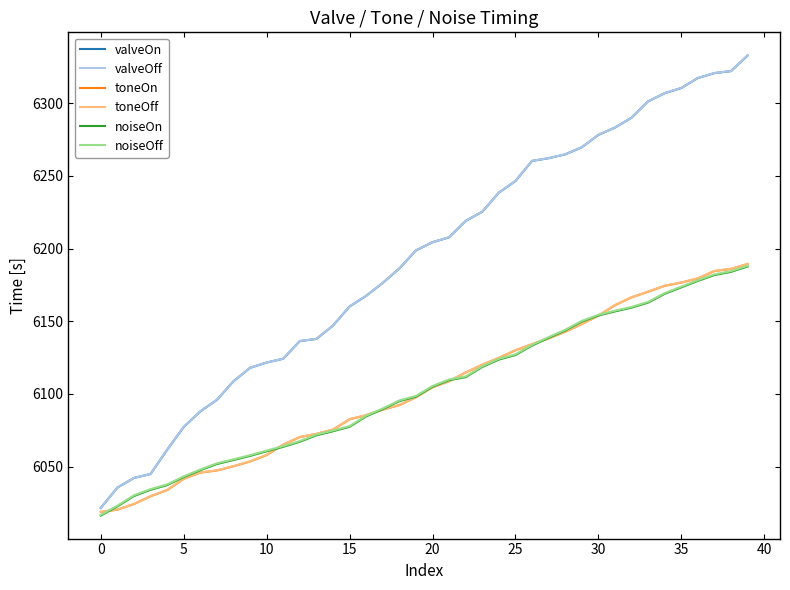

What is the maximum value for valveOn?

6332.7